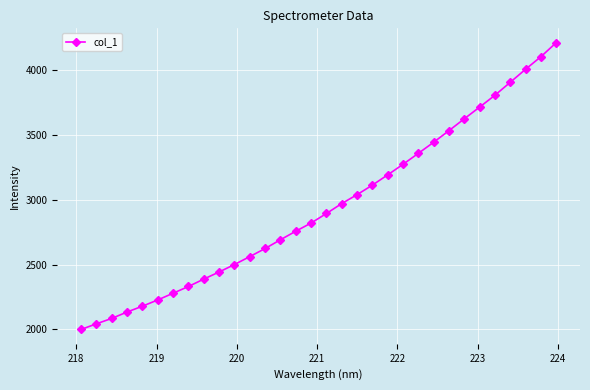

What is the maximum value shown in the chart?

4208.7